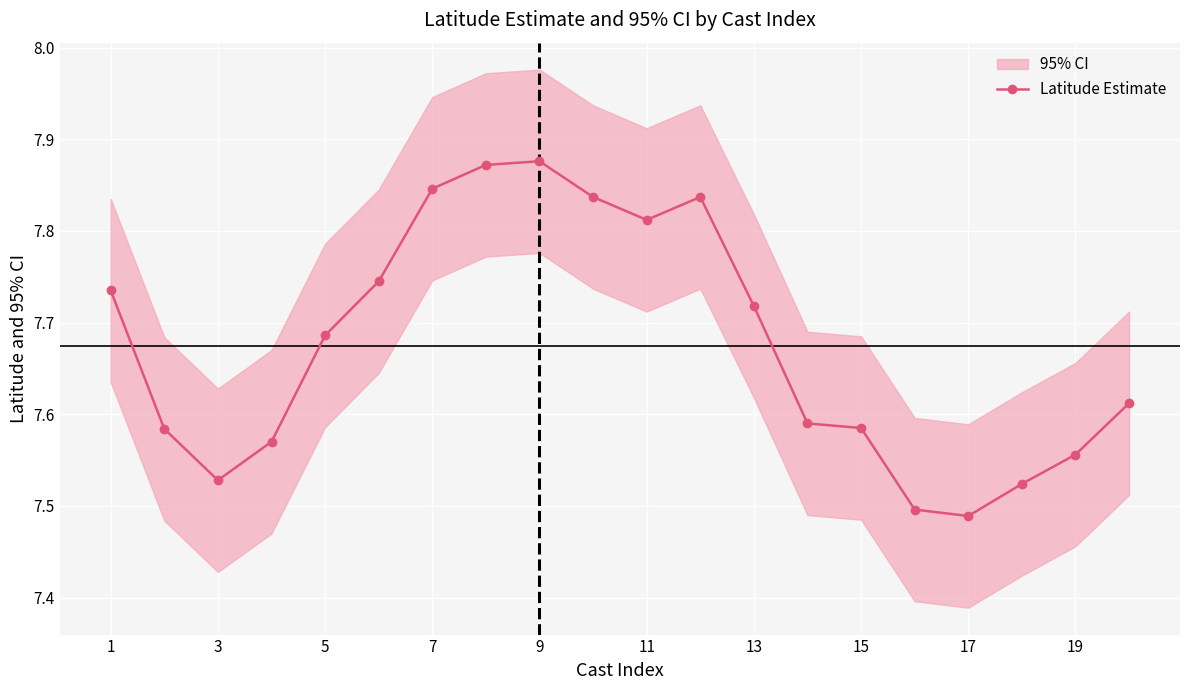

What is the value of the 8th point from the left?

7.9